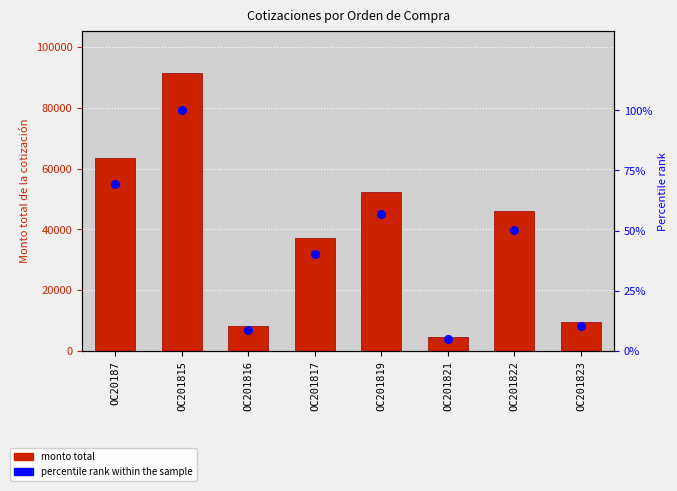

Which series contains the highest Y value?

Monto total de la cotización